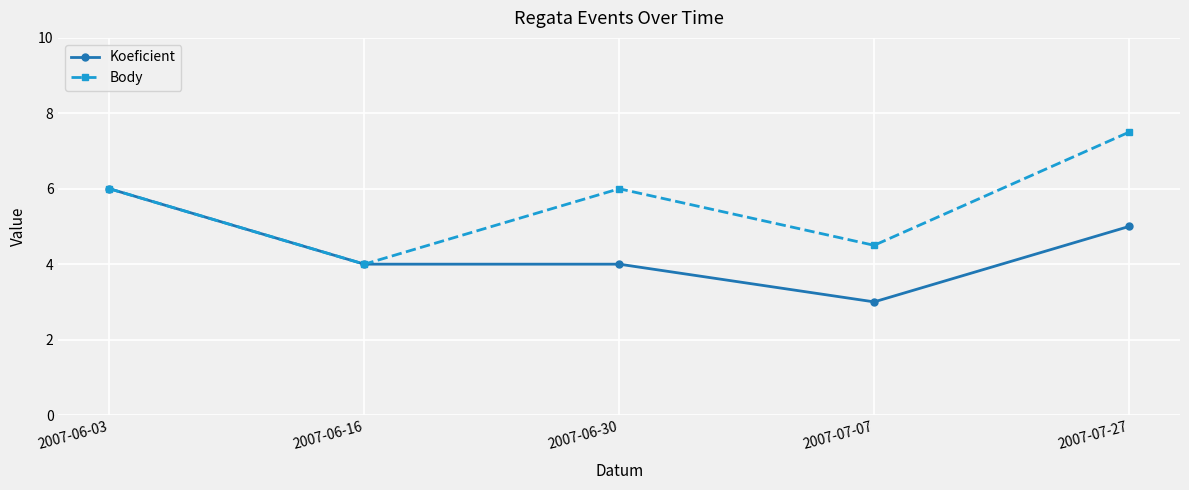

Which series has the largest range (max minus min)?

Body